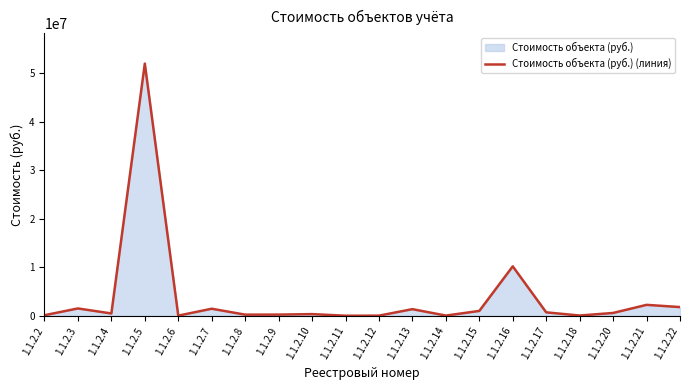

Which has a higher value, 1.1.2.9 or 1.1.2.16?

1.1.2.16